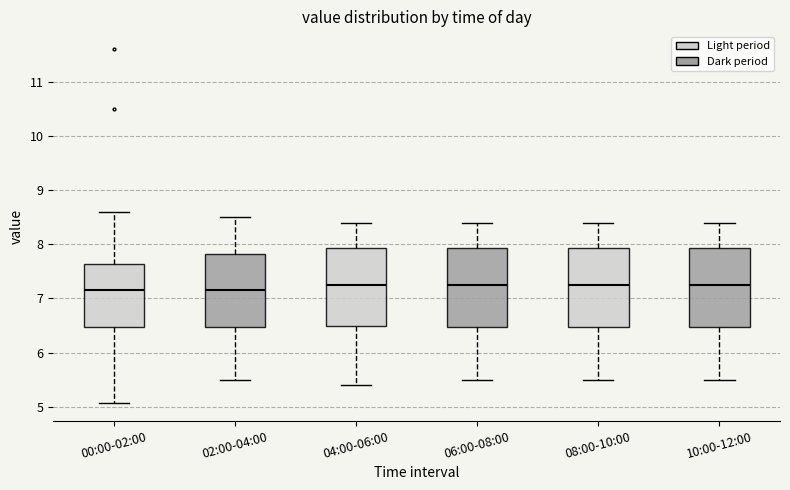

Reading left to right, transcribe this box plot: for each box, give where its median line is, the range the box spans, and where its two whiskers end, as read against the y-axis. The values are not printed on the chart, so give them approximately, as read against the axis.

00:00-02:00: median 7.2, box 6.5 to 7.6, whiskers 5.1 to 8.6
02:00-04:00: median 7.2, box 6.5 to 7.8, whiskers 5.5 to 8.5
04:00-06:00: median 7.3, box 6.5 to 7.9, whiskers 5.4 to 8.4
06:00-08:00: median 7.3, box 6.5 to 7.9, whiskers 5.5 to 8.4
08:00-10:00: median 7.3, box 6.5 to 7.9, whiskers 5.5 to 8.4
10:00-12:00: median 7.3, box 6.5 to 7.9, whiskers 5.5 to 8.4